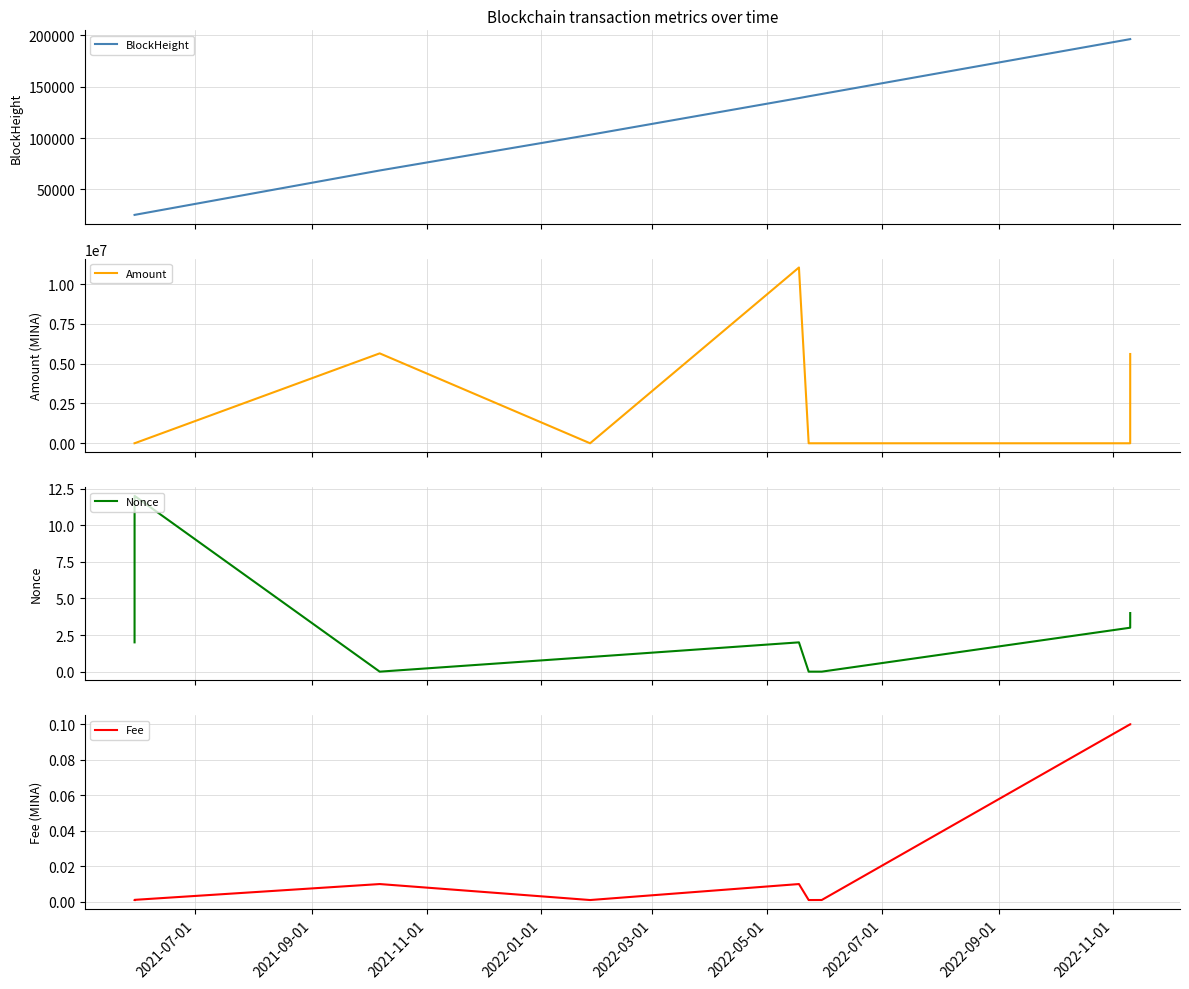

What is the maximum value for BlockHeight?

196128